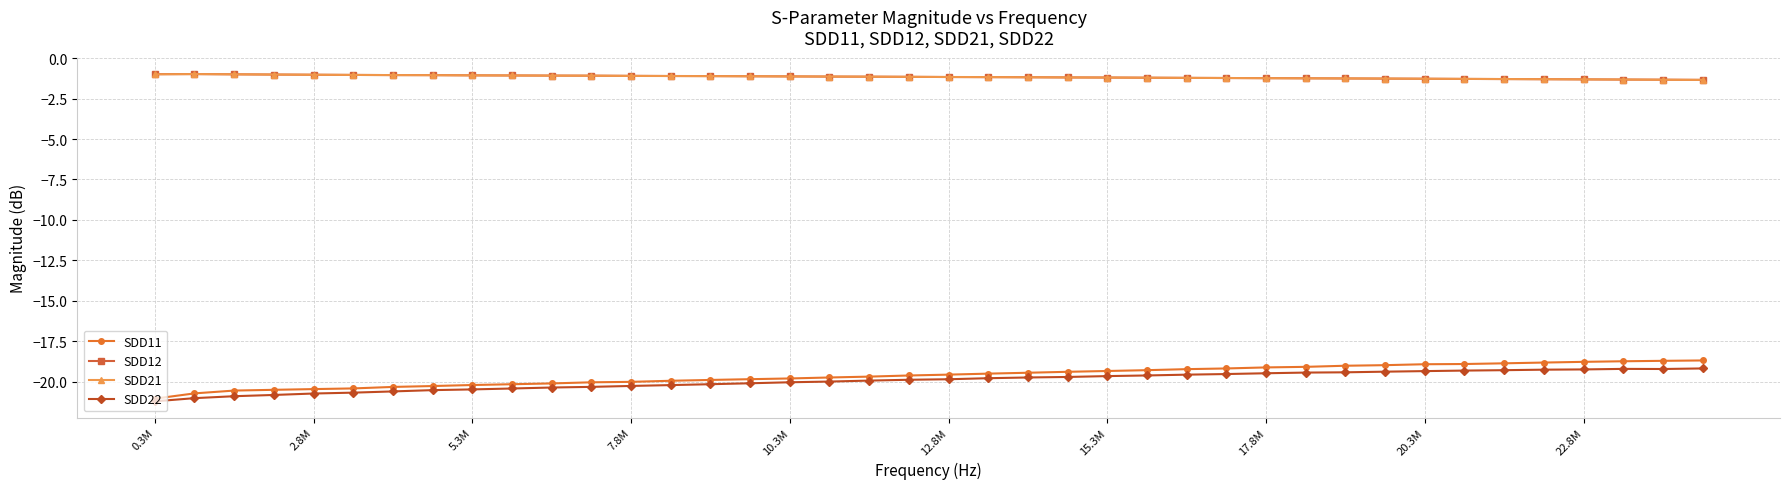

What is the sum of all SDD21 values?

-46.6